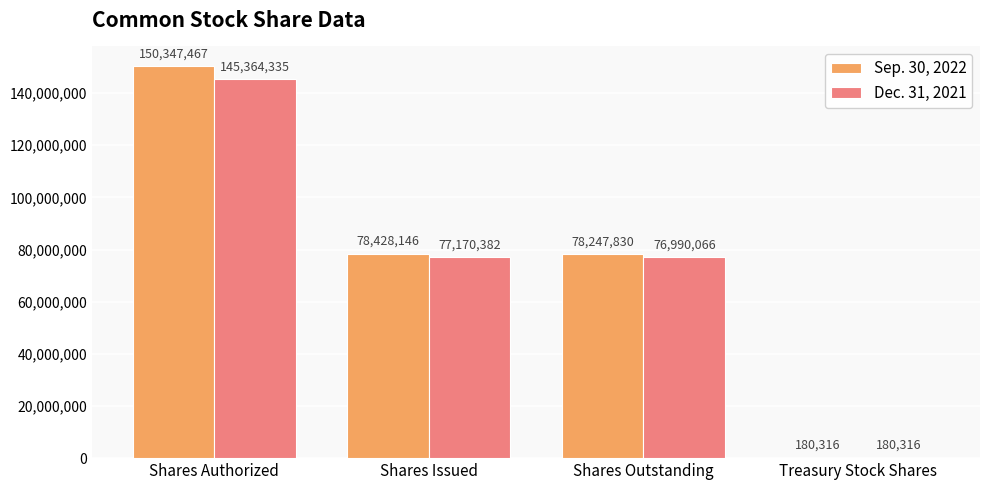

What is the highest value of the Sep. 30, 2022 series?

150347467